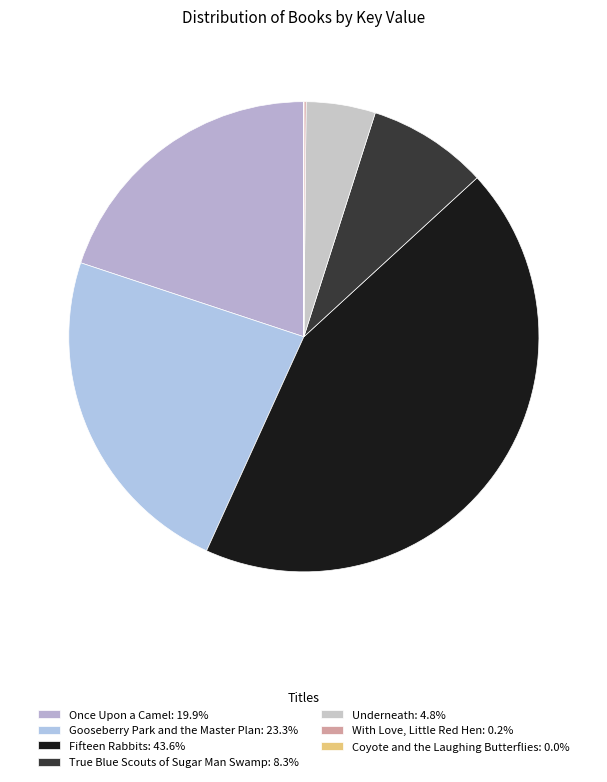

Which has a higher value, Underneath or Gooseberry Park and the Master Plan?

Gooseberry Park and the Master Plan